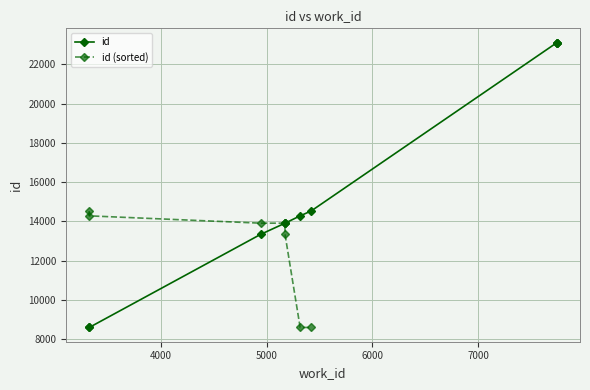

What is the smallest value displayed?

8591